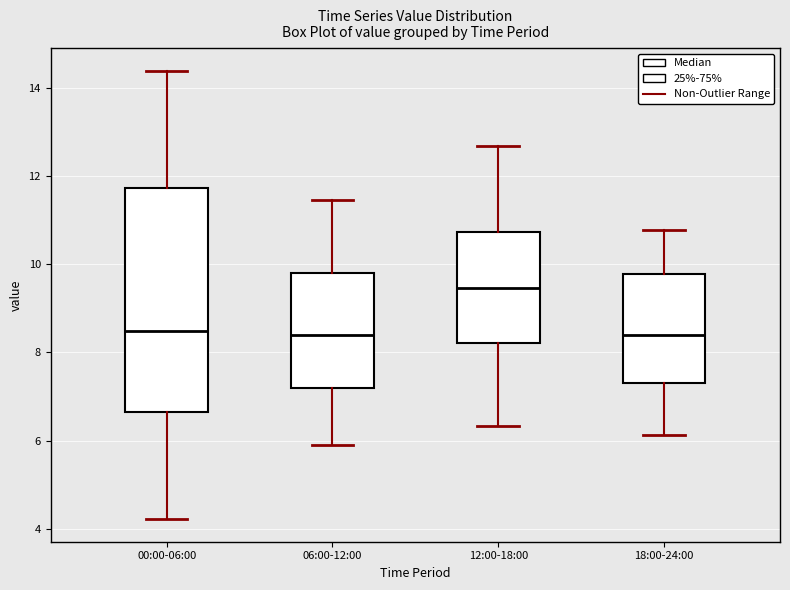

Which box is the tallest, from its lower edge to its upper edge?

00:00-06:00